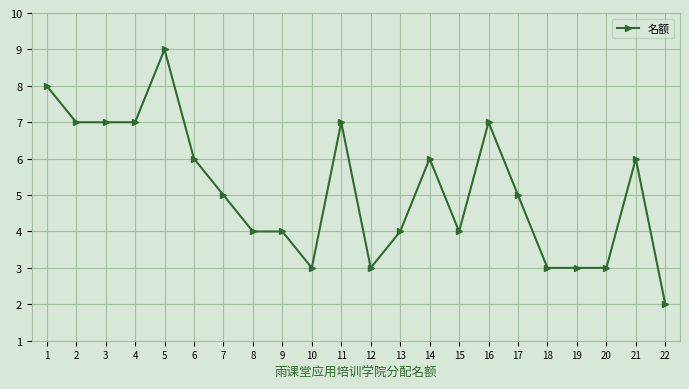

The chart shows a value of 12 at 11. True or false?

False